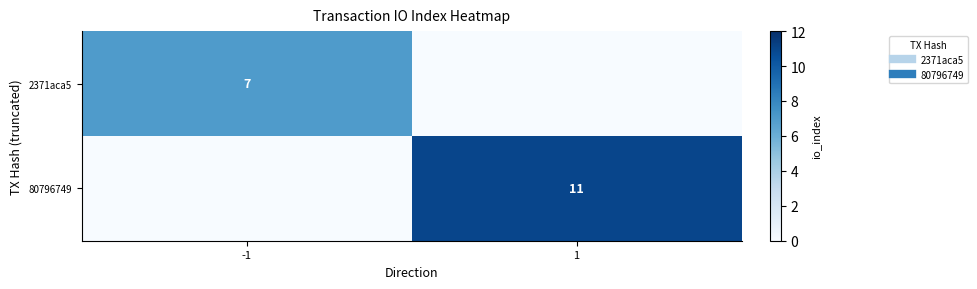

At which category is the sum across all series the highest?

1